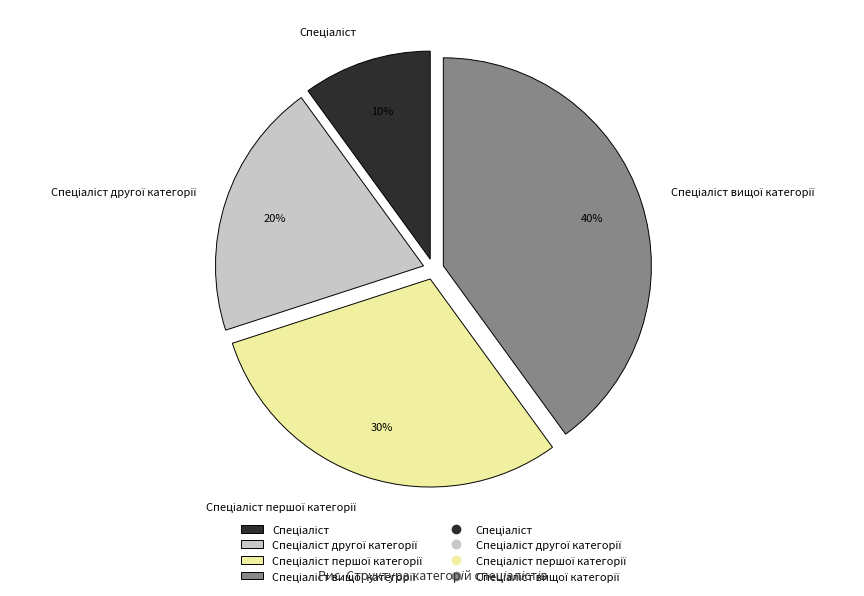

Count the number of slices in the pie.

4